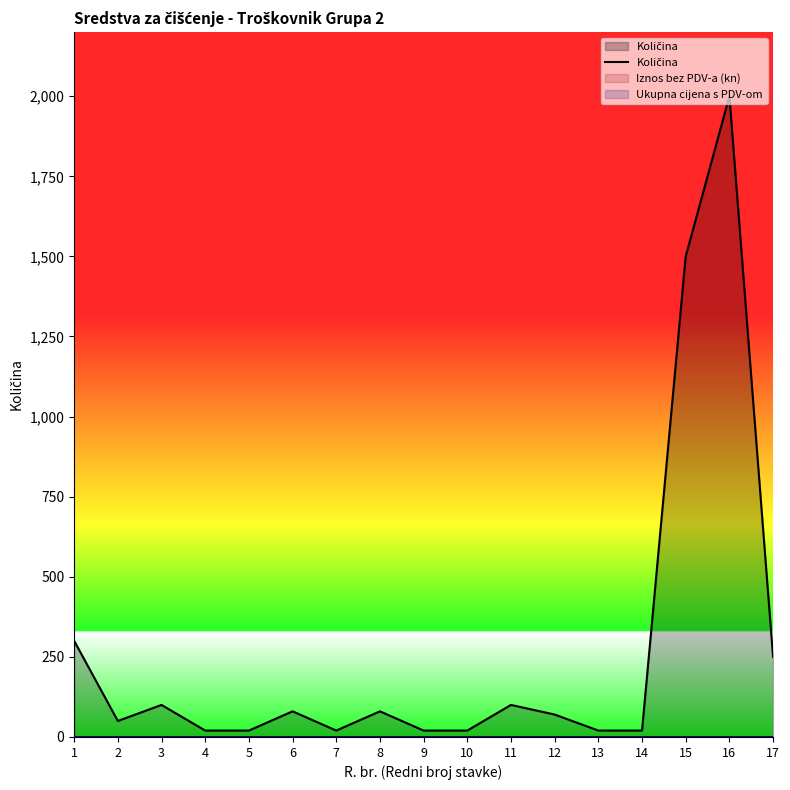

Between 16 and 10, which is larger?

16